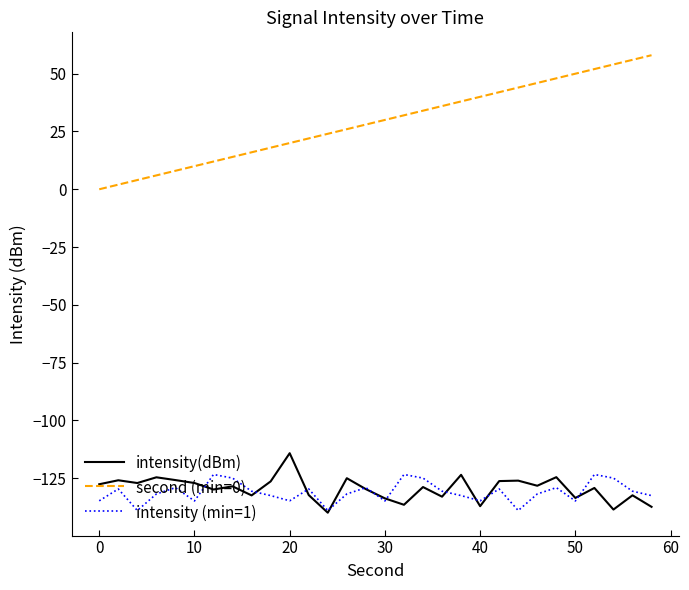

Which series has the largest total across all categories?

second (min=0)